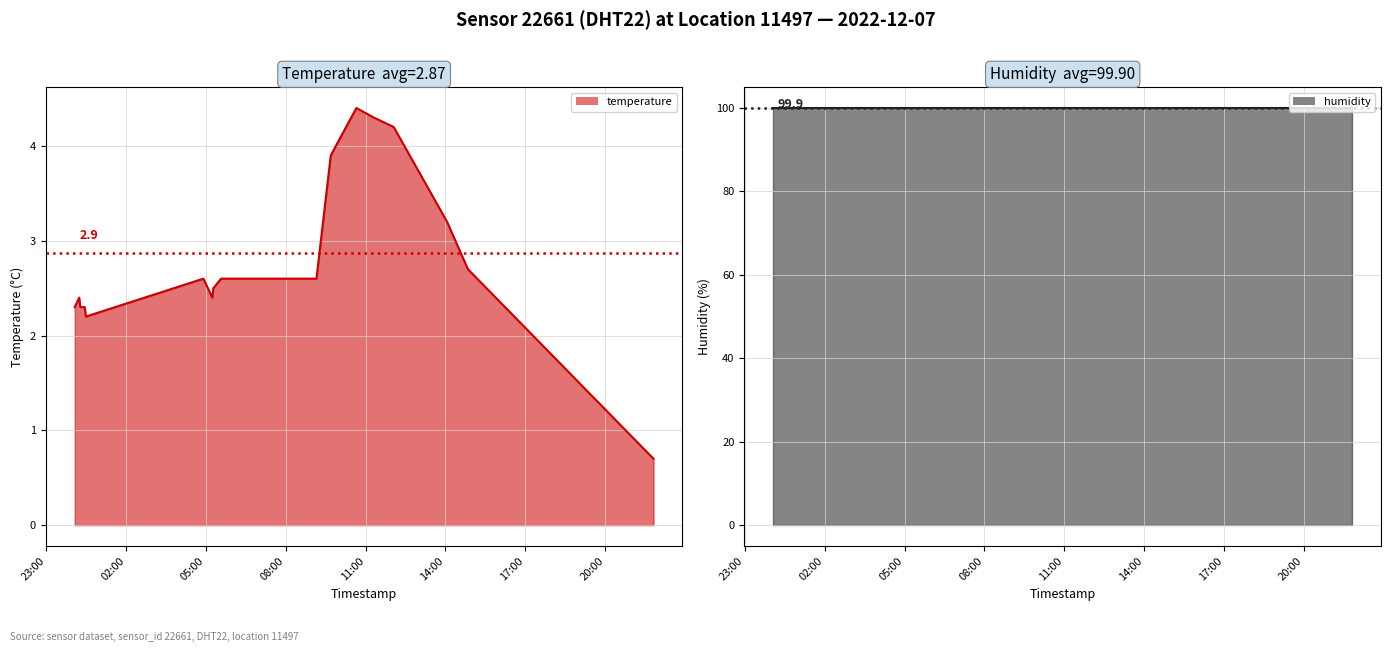

The temperature line series shows 3.0 at 23:00. True or false?

False